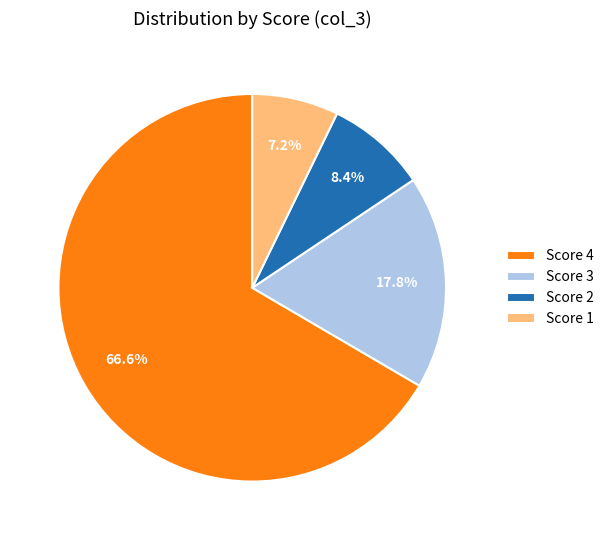

Rank the categories by value from highest to lowest.

Score 4, Score 3, Score 2, Score 1